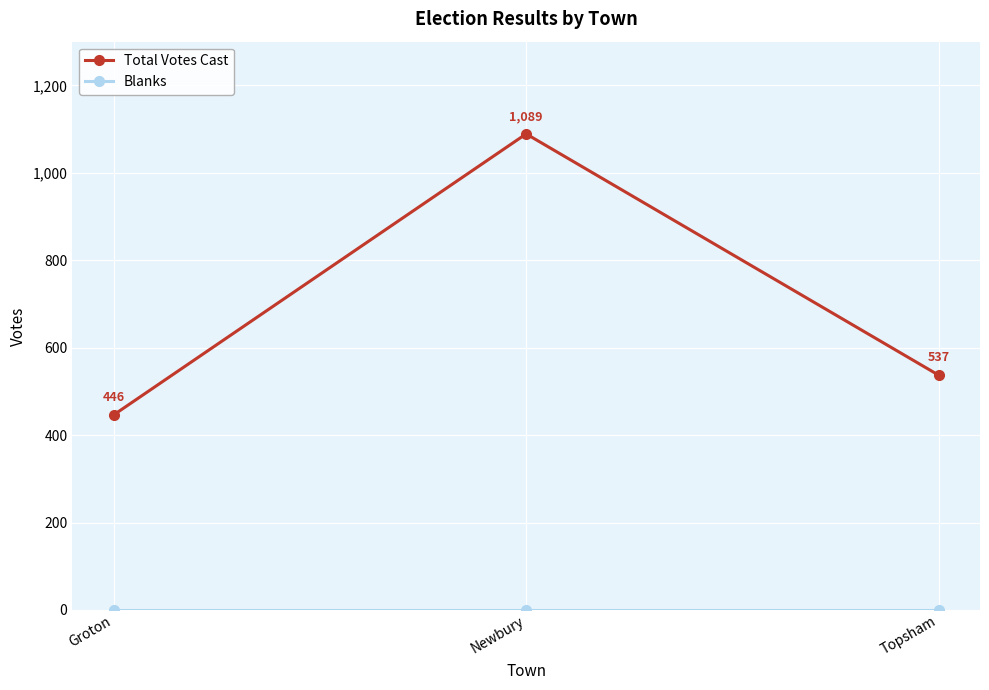

Which series changed the most between Groton and Newbury?

Total Votes Cast